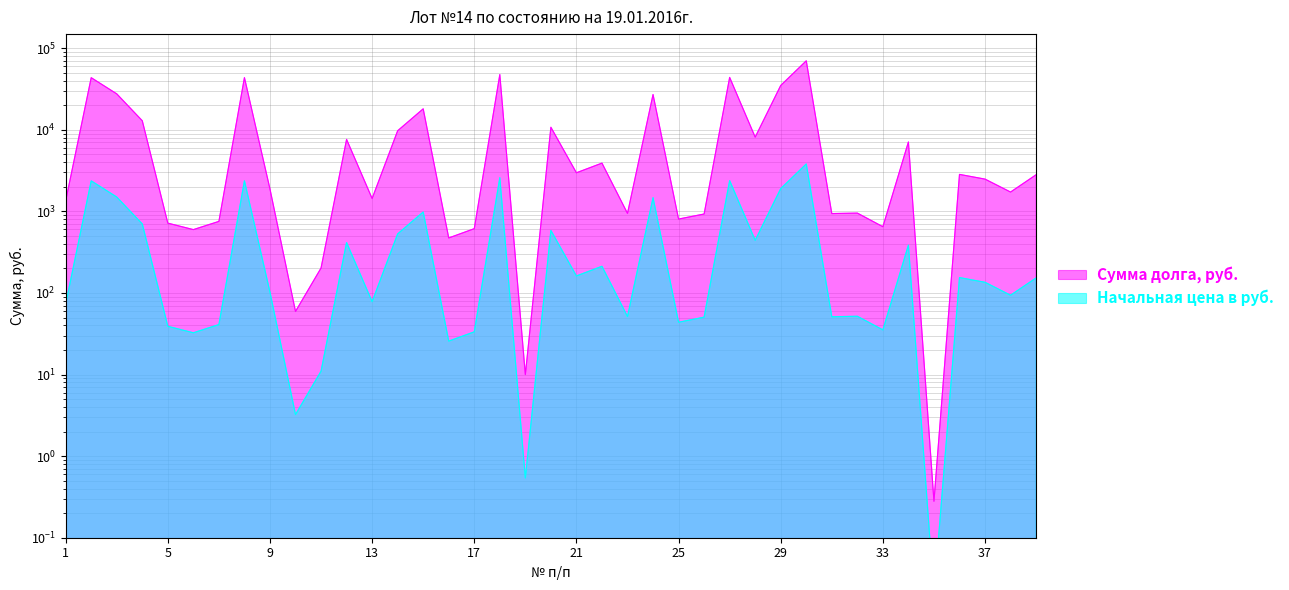

What are all the series names shown in the legend?

Сумма долга, руб., Начальная цена в руб.